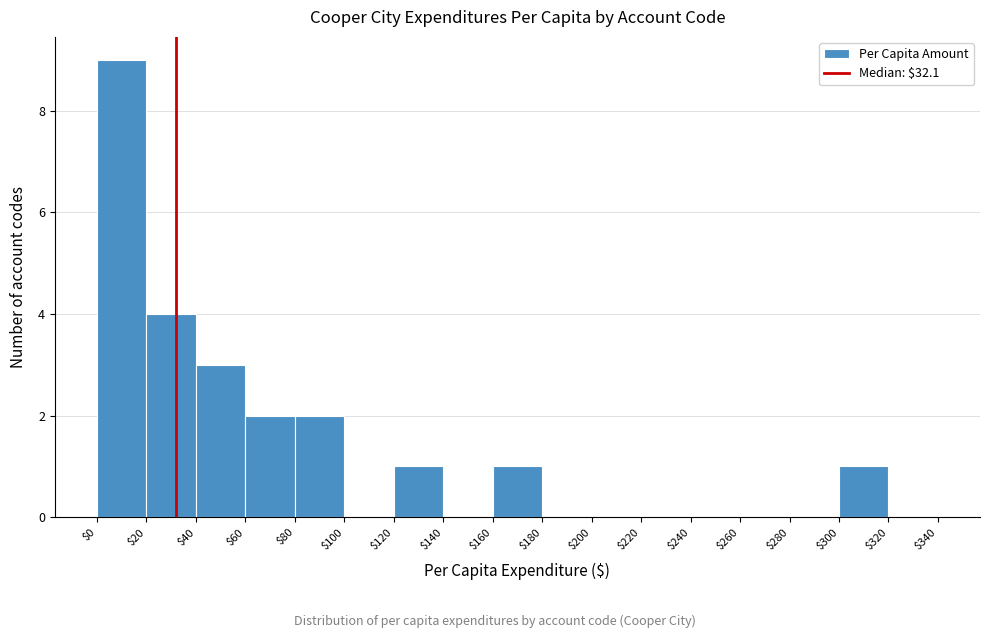

Reading left to right, list every bar in this chart as the range it spans on the x-axis followed by its height. The values are not printed on the chart, so give them approximately, as read against the axis.

$0 to $20: 9
$20 to $40: 4
$40 to $60: 3
$60 to $80: 2
$80 to $100: 2
$100 to $120: 0
$120 to $140: 1
$140 to $160: 0
$160 to $180: 1
$180 to $200: 0
$200 to $220: 0
$220 to $240: 0
$240 to $260: 0
$260 to $280: 0
$280 to $300: 0
$300 to $320: 1
$320 to $340: 0